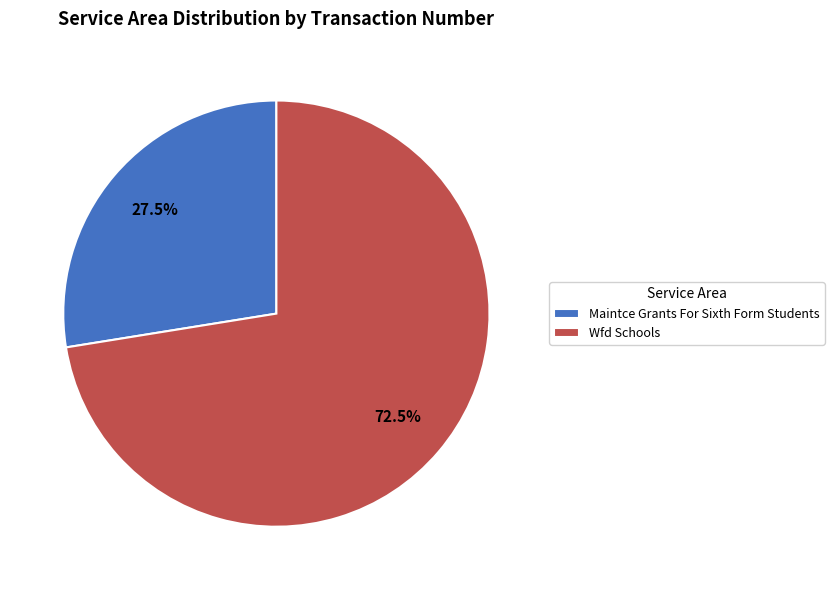

Is there any slice that represents more than half of the pie?

Yes